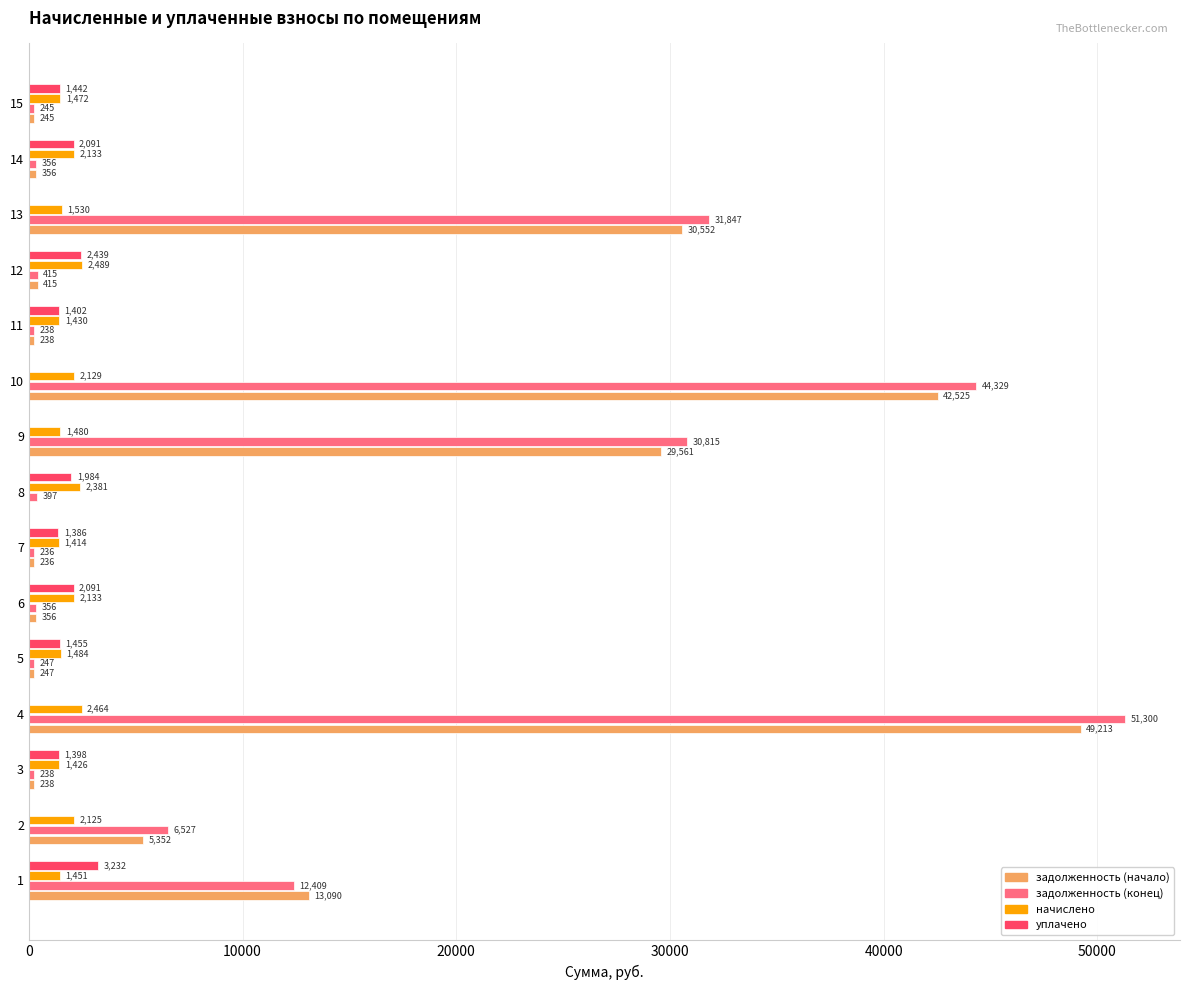

How many values in the задолженность (начало) series exceed 355?

9